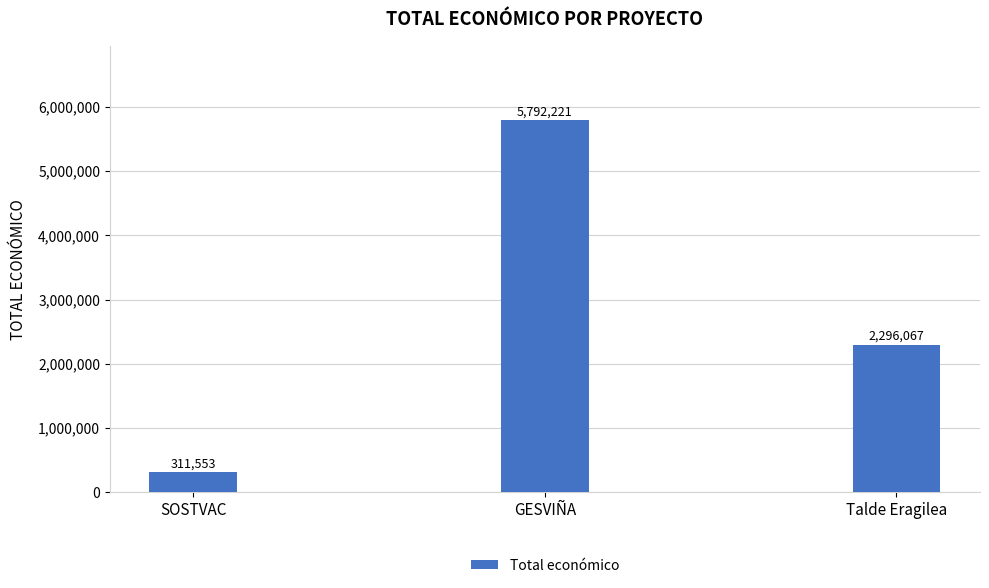

Reading left to right, list all the values displayed in this chart.

SOSTVAC=311553	GESVIÑA=5792221	Talde Eragilea=2296067